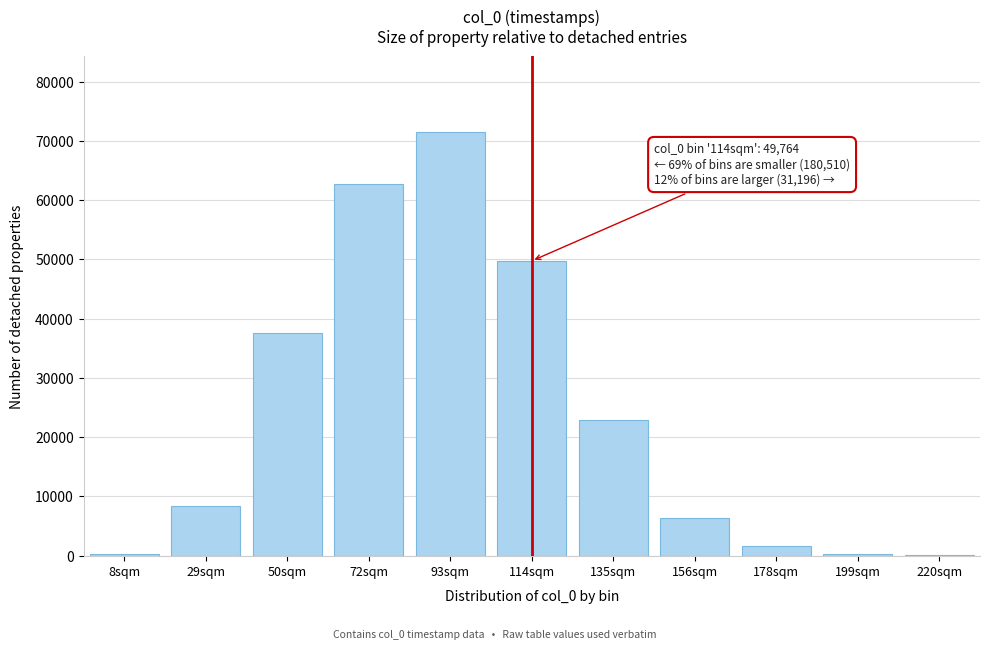

The value at 50sqm is 37647. True or false?

True